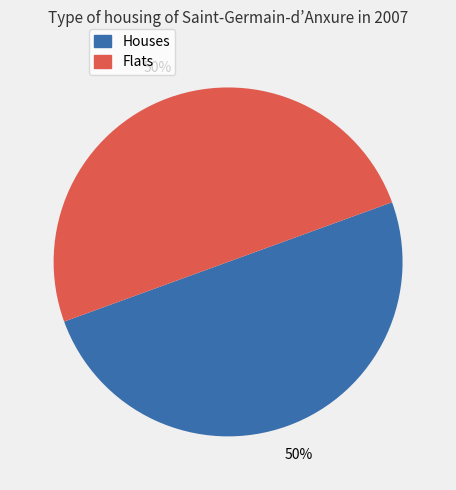

To the nearest percent, what is the average slice percentage?

50%